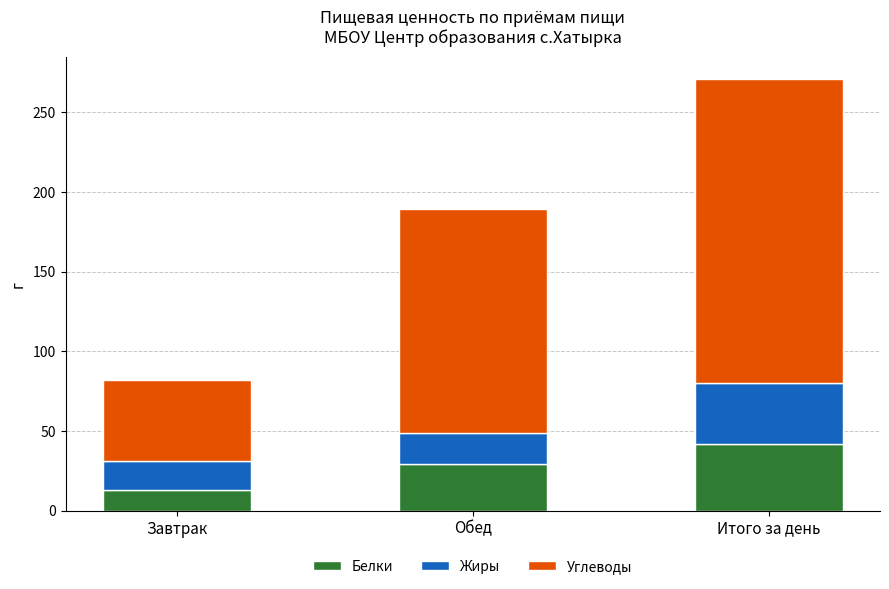

At which label does Белки reach its peak?

Итого за день